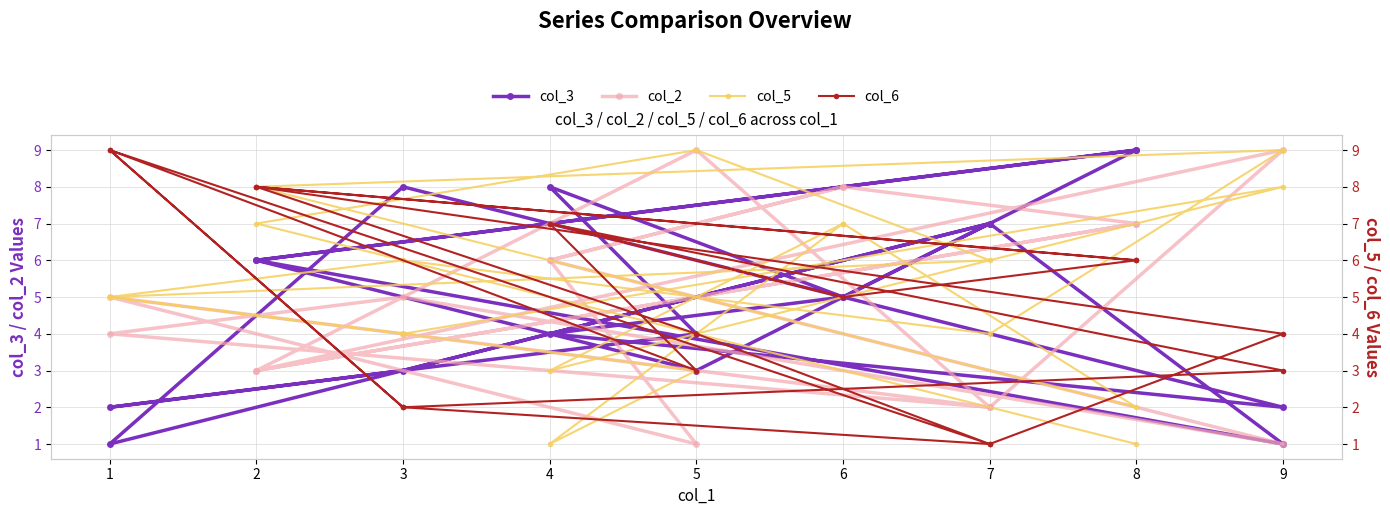

What are all the series names shown in the legend?

col_3, col_2, col_5, col_6